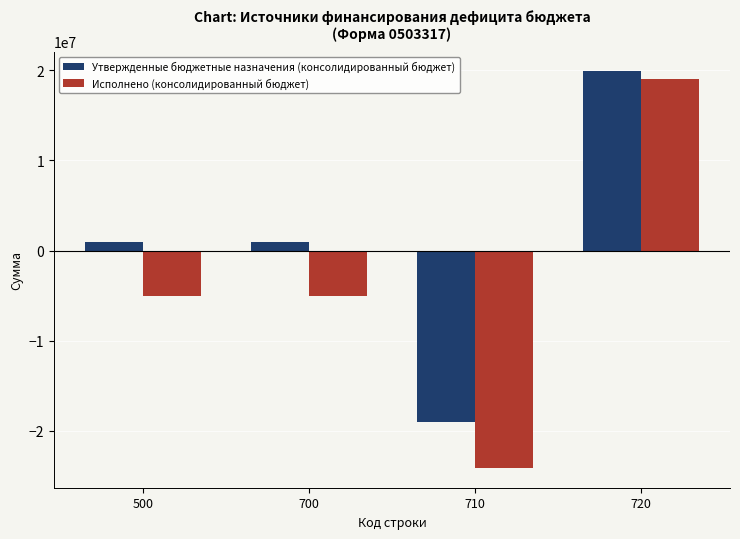

What is the difference between the maximum and minimum values in the Утвержденные бюджетные назначения (консолидированный бюджет) series?

38869590.2